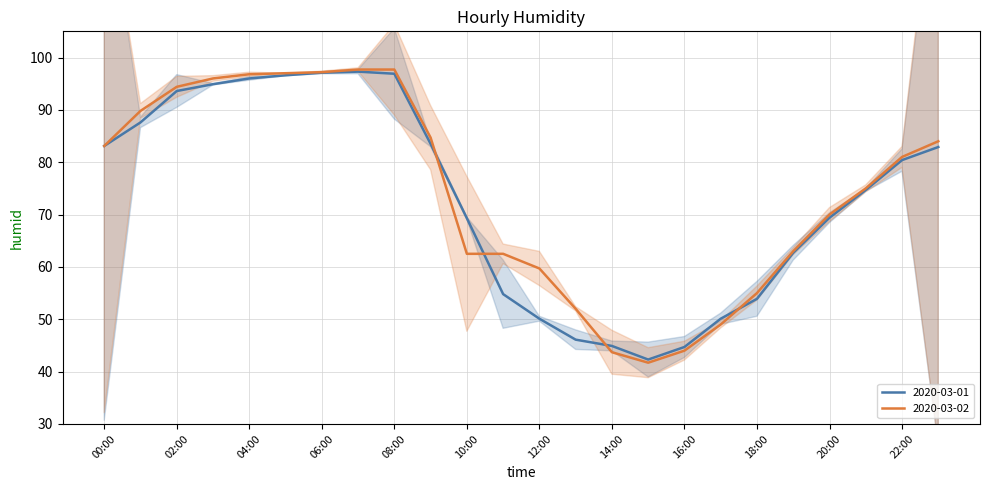

What is the difference between the 2020-03-02 values at 00:00 and 06:00?

14.1